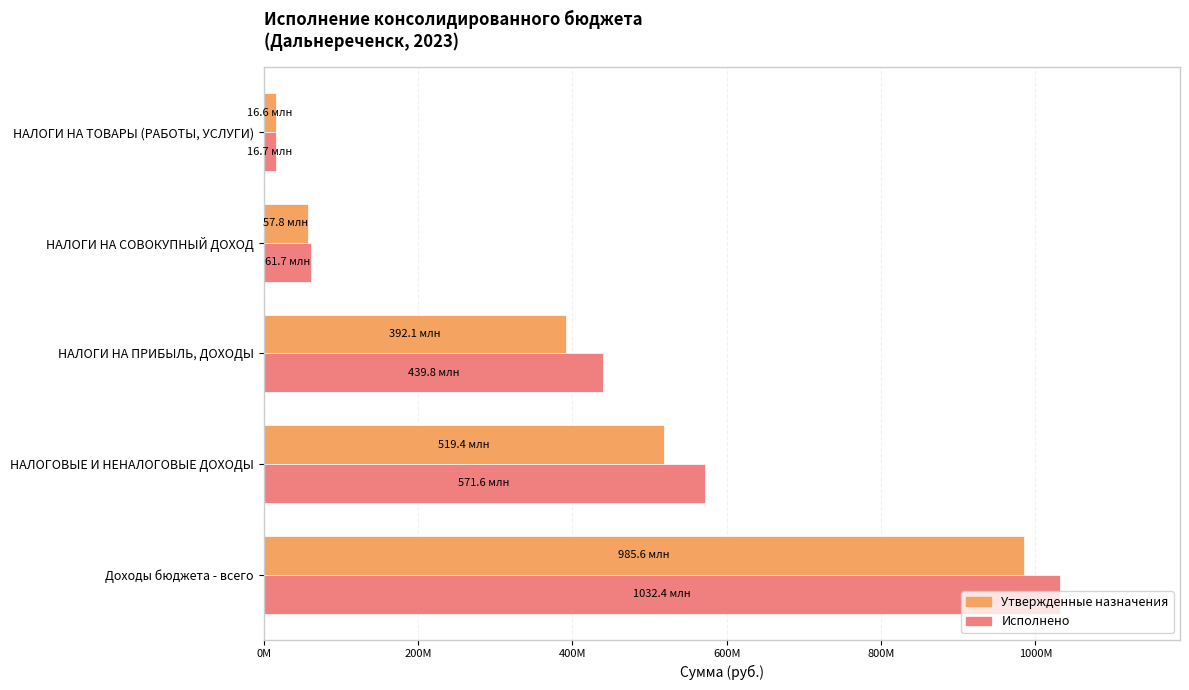

What are all the series names shown in the legend?

Утвержденные назначения, Исполнено